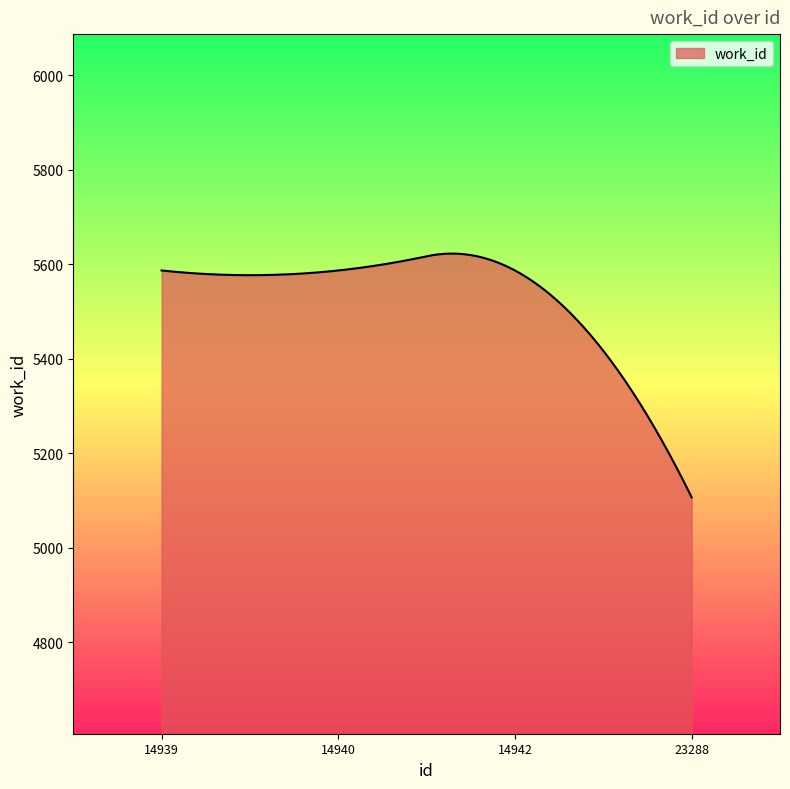

What is the maximum value shown in the chart?

5622.7